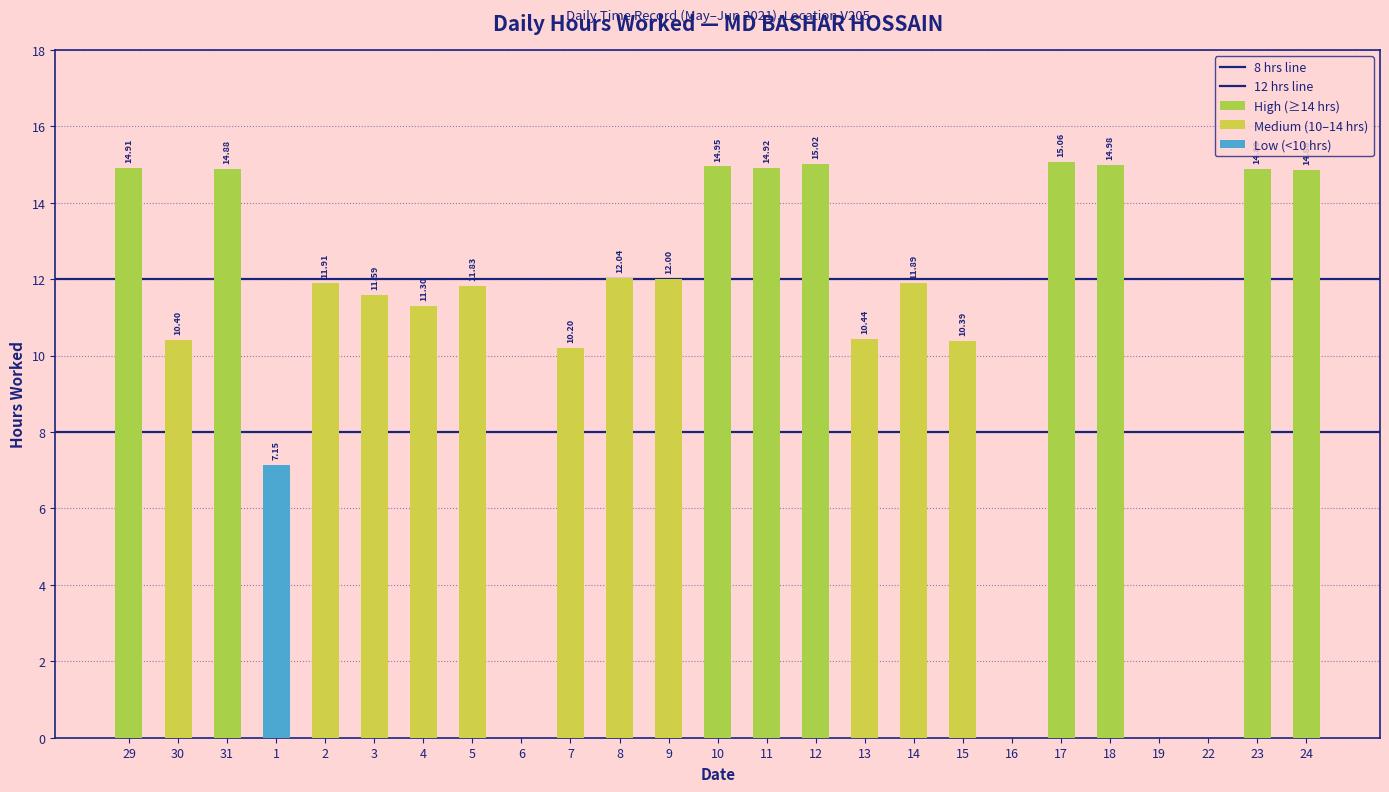

Reading left to right, what are all the values shown in this chart?

Hours Worked (Low): 29=14.9	30=10.4	31=14.9	1=7.2	2=11.9	3=11.6	4=11.3	5=11.8	6=0.0	7=10.2	8=12.0	9=12.0	10=14.9	11=14.9	12=15.0	13=10.4	14=11.9	15=10.4	16=0.0	17=15.1	18=15.0	19=0.0	22=0.0	23=14.9	24=14.9
Break Total: 29=0.0	30=0.0	31=0.0	1=0.0	2=0.0	3=0.0	4=0.0	5=0.0	6=0.0	7=0.0	8=0.0	9=0.0	10=0.0	11=0.0	12=0.0	13=0.0	14=0.0	15=0.0	16=0.0	17=0.0	18=0.0	19=0.0	22=0.0	23=0.0	24=0.0